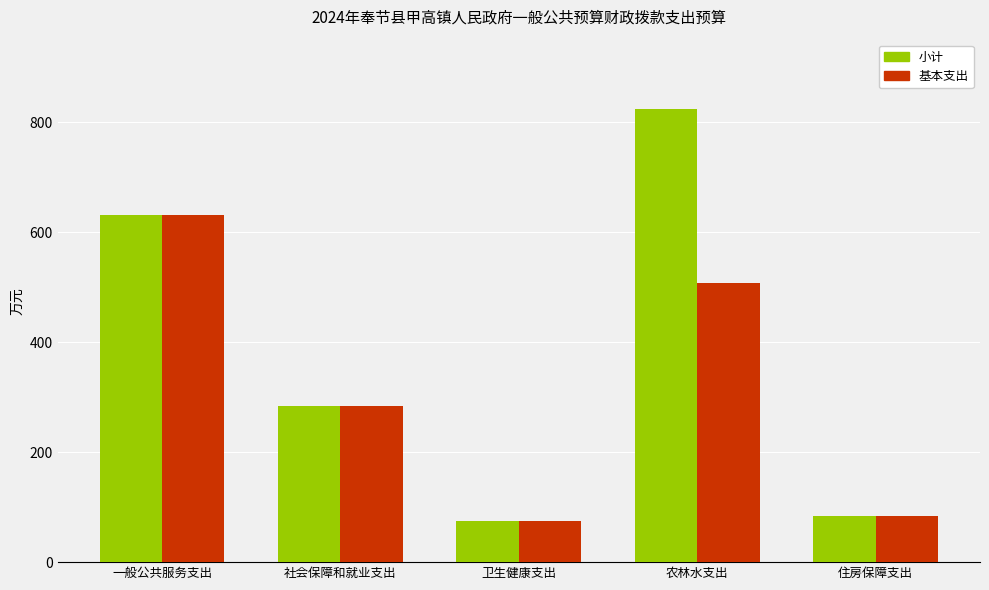

At which label does 基本支出 first exceed 283?

一般公共服务支出